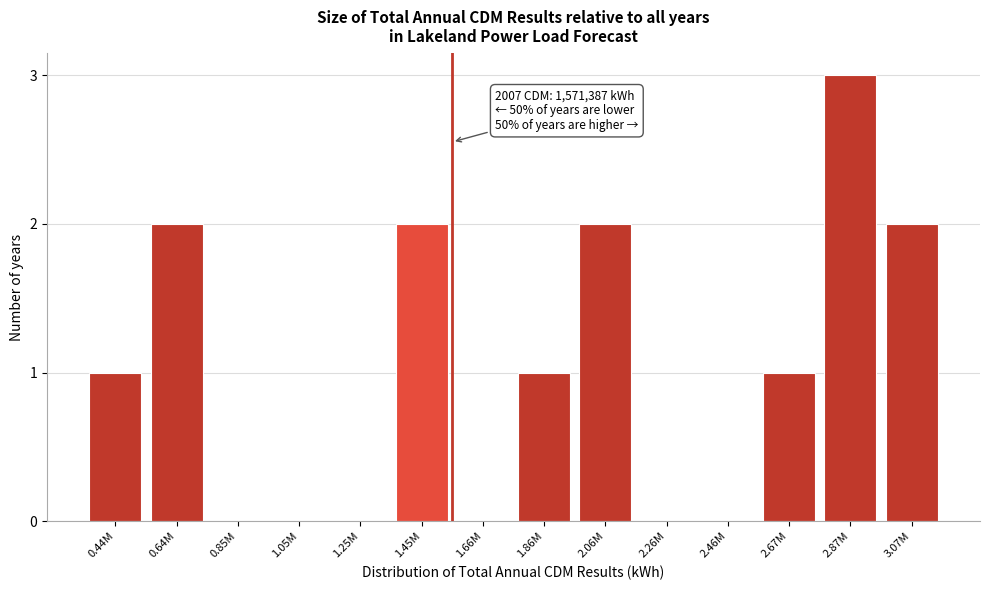

Reading right to left, what are all the values shown in this chart?

3.07M=2	2.87M=3	2.67M=1	2.46M=0	2.26M=0	2.06M=2	1.86M=1	1.66M=0	1.45M=2	1.25M=0	1.05M=0	0.85M=0	0.64M=2	0.44M=1